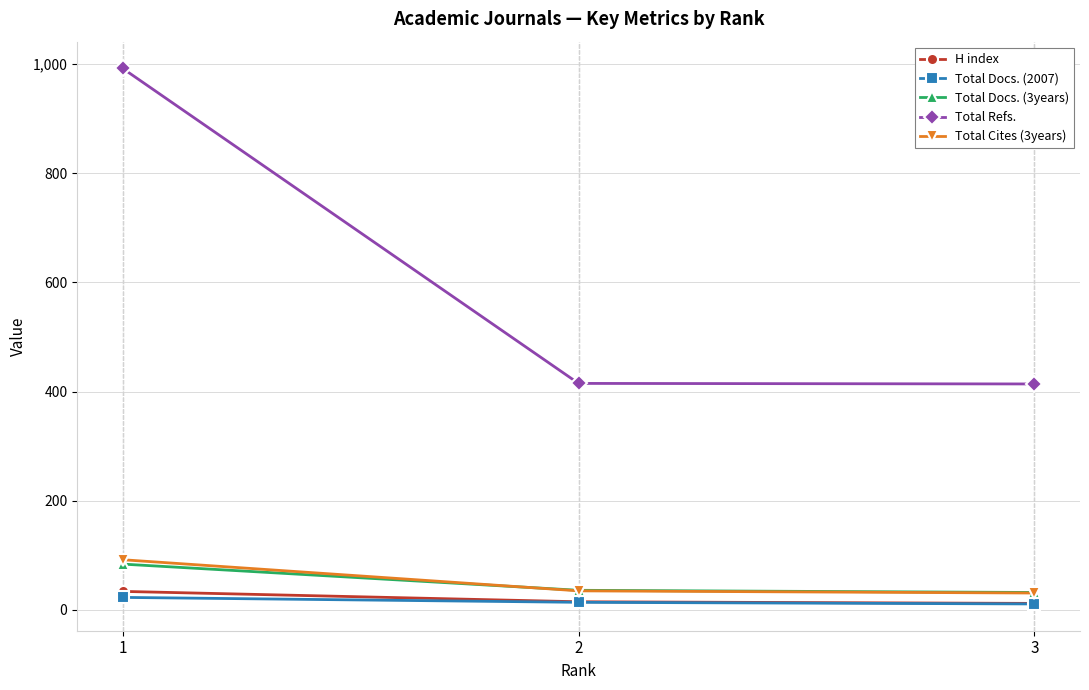

How many distinct data groups are displayed?

5